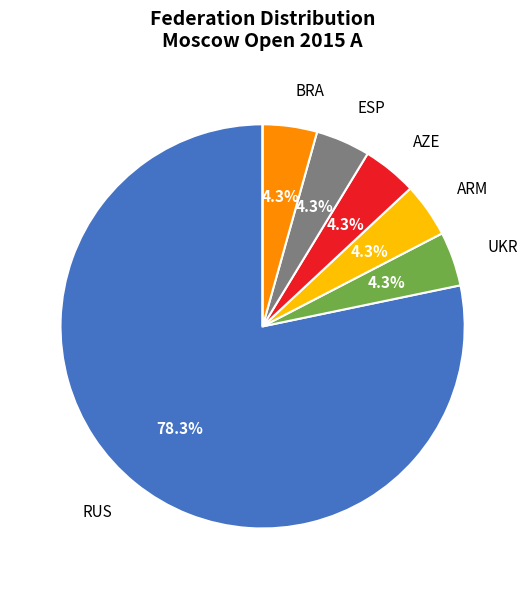

Does any single category account for the majority?

Yes